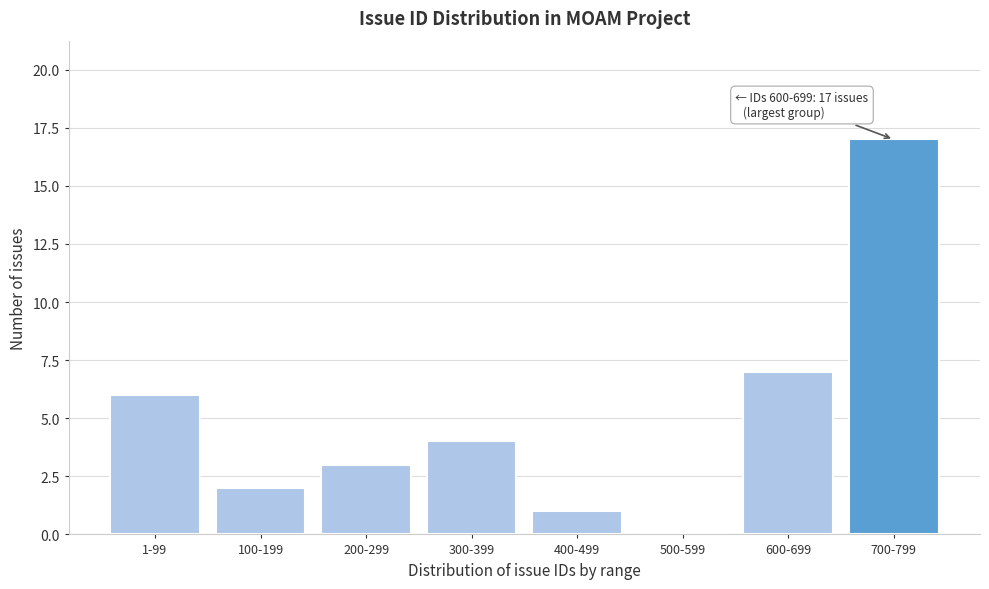

Reading left to right, transcribe all the data shown in this chart.

1-99=6	100-199=2	200-299=3	300-399=4	400-499=1	500-599=0	600-699=7	700-799=17